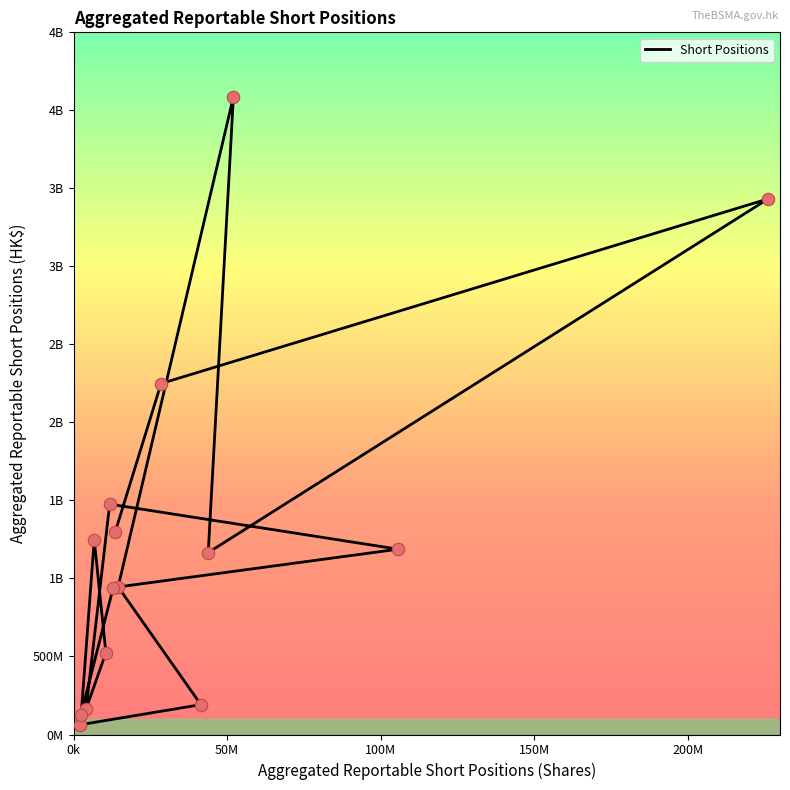

What is the change in value from 100M to 150M?

-2267024200